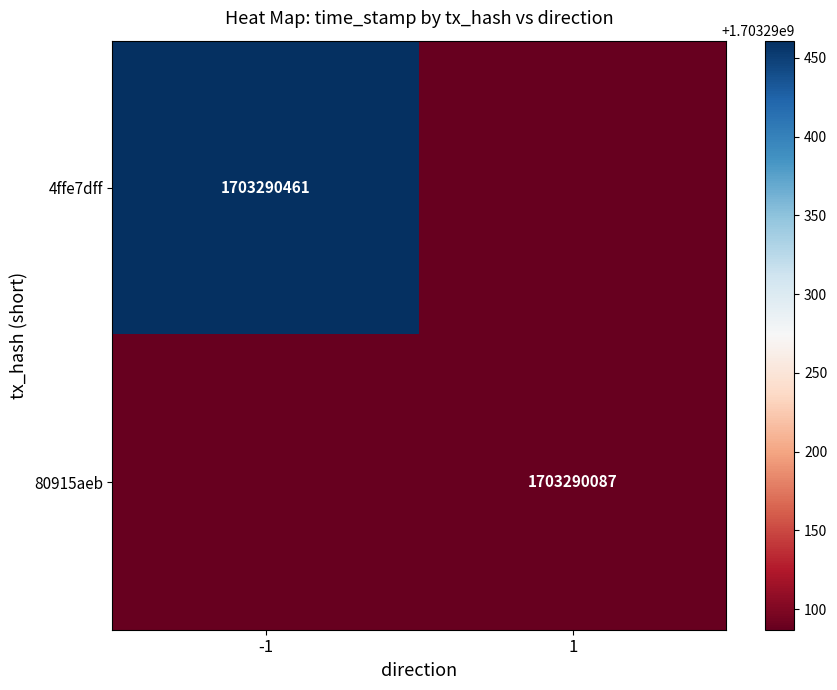

The 4ffe7dff series shows 512249949 at -1. True or false?

False